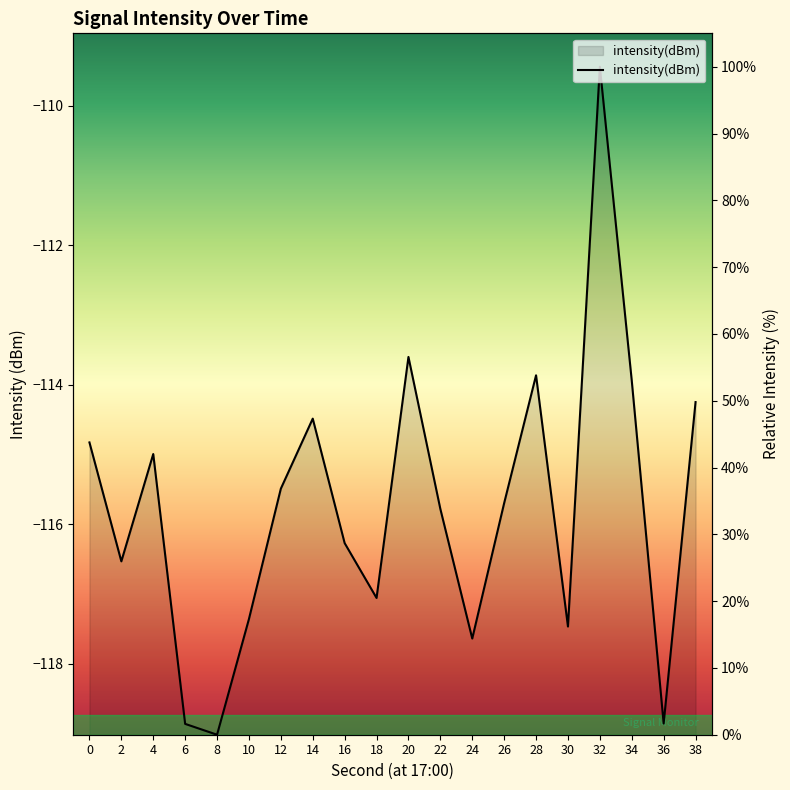

Where is the first local maximum?

4